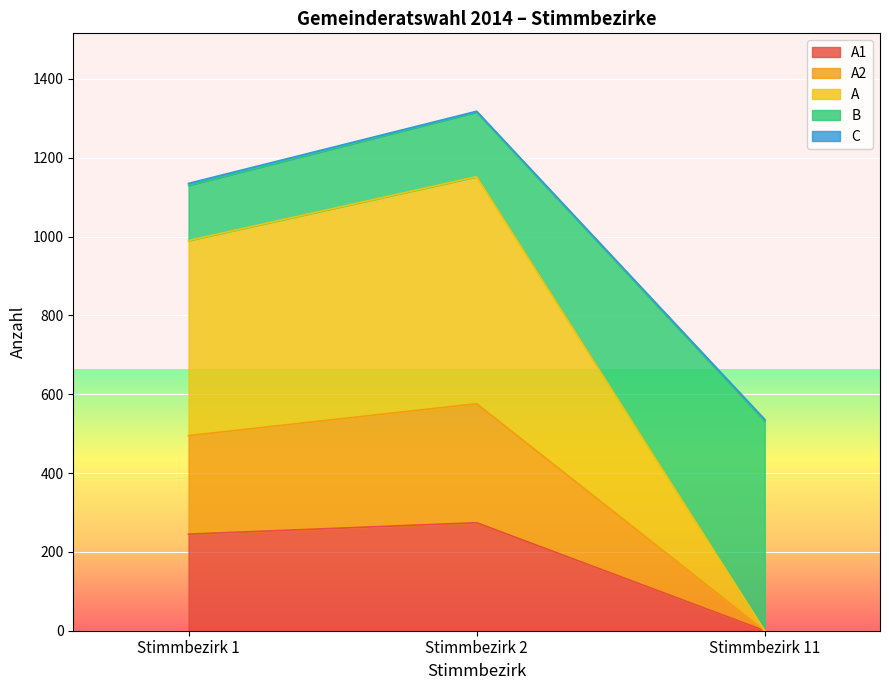

How many lines are shown in the chart?

5